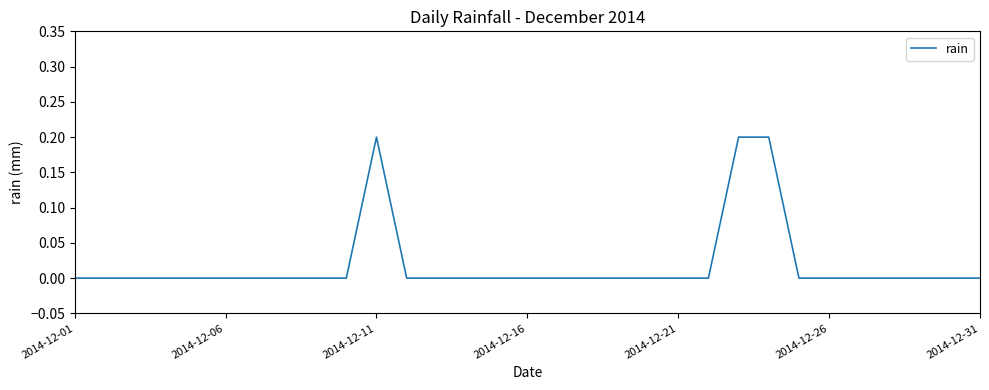

What is the greatest value displayed?

0.2